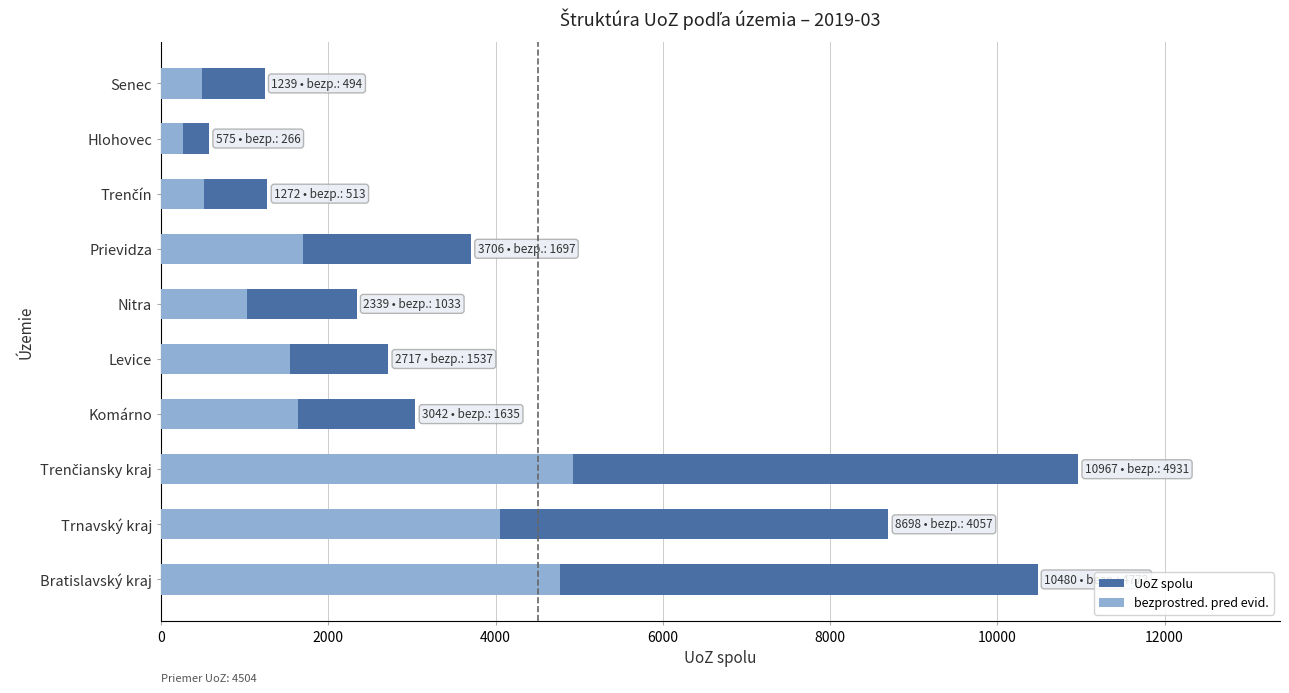

What is the greatest value displayed?

10967